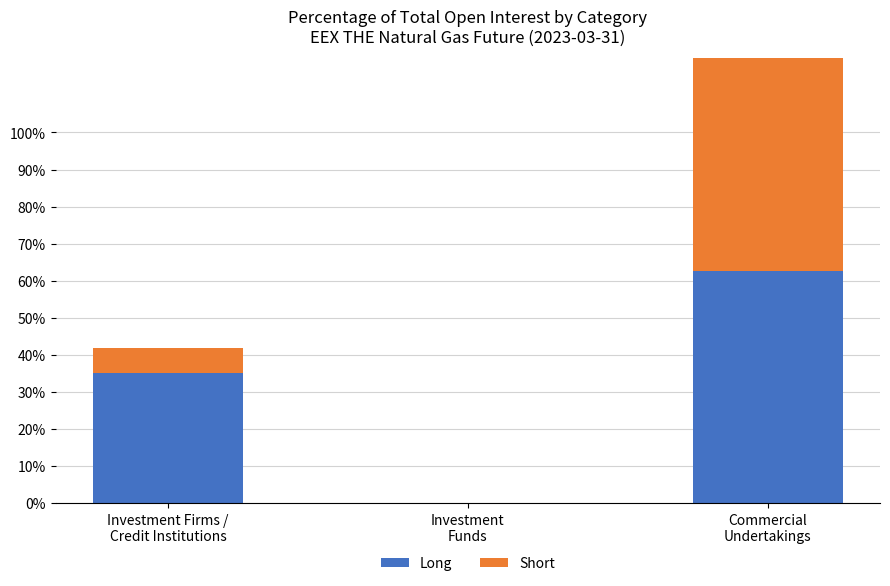

What is the sum of all Short values?

98.6